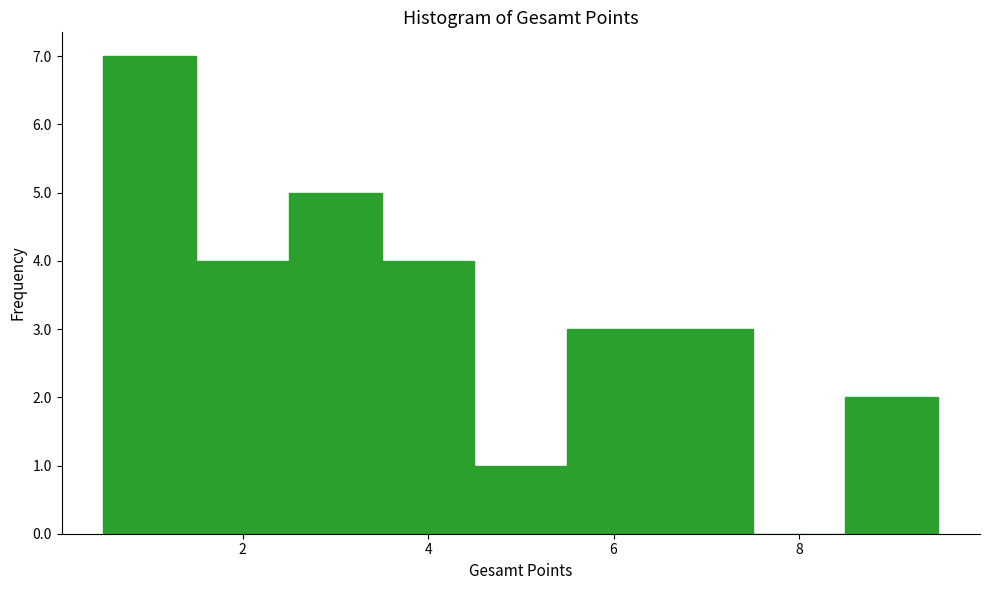

Reading left to right, transcribe this chart: for each bar, give the range it covers on the x-axis and its height. Neither the bar edges nor the heights are printed on the chart, so give them approximately, as read against the axes.

0.5 to 1.5: 7
1.5 to 2.5: 4
2.5 to 3.5: 5
3.5 to 4.5: 4
4.5 to 5.5: 1
5.5 to 6.5: 3
6.5 to 7.5: 3
7.5 to 8.5: 0
8.5 to 9.5: 2